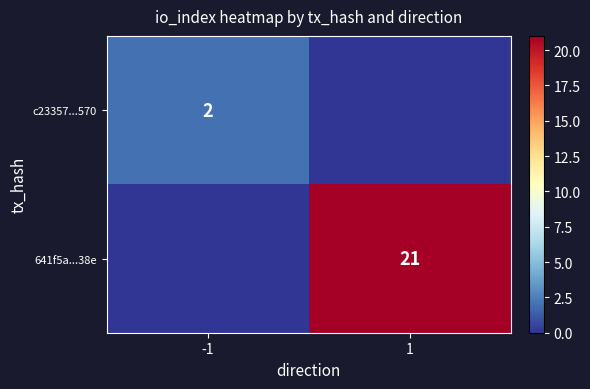

The c23357...570 series shows 2 at -1. True or false?

True